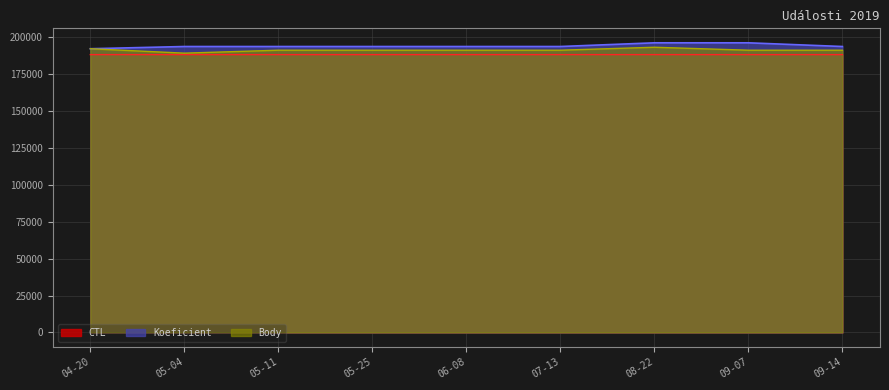

What is the total value across all series at 06-08?

572519.4